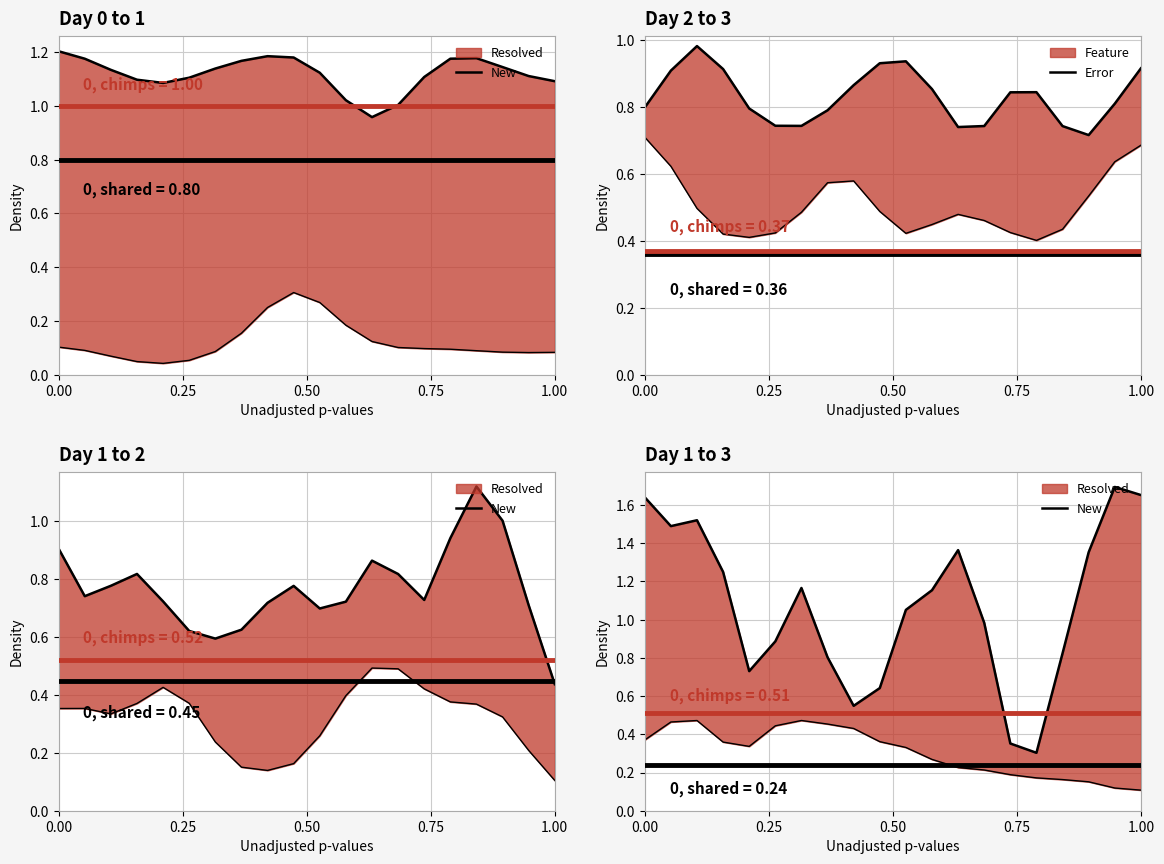

Between 0.50 and 6, which series saw the biggest shift?

New